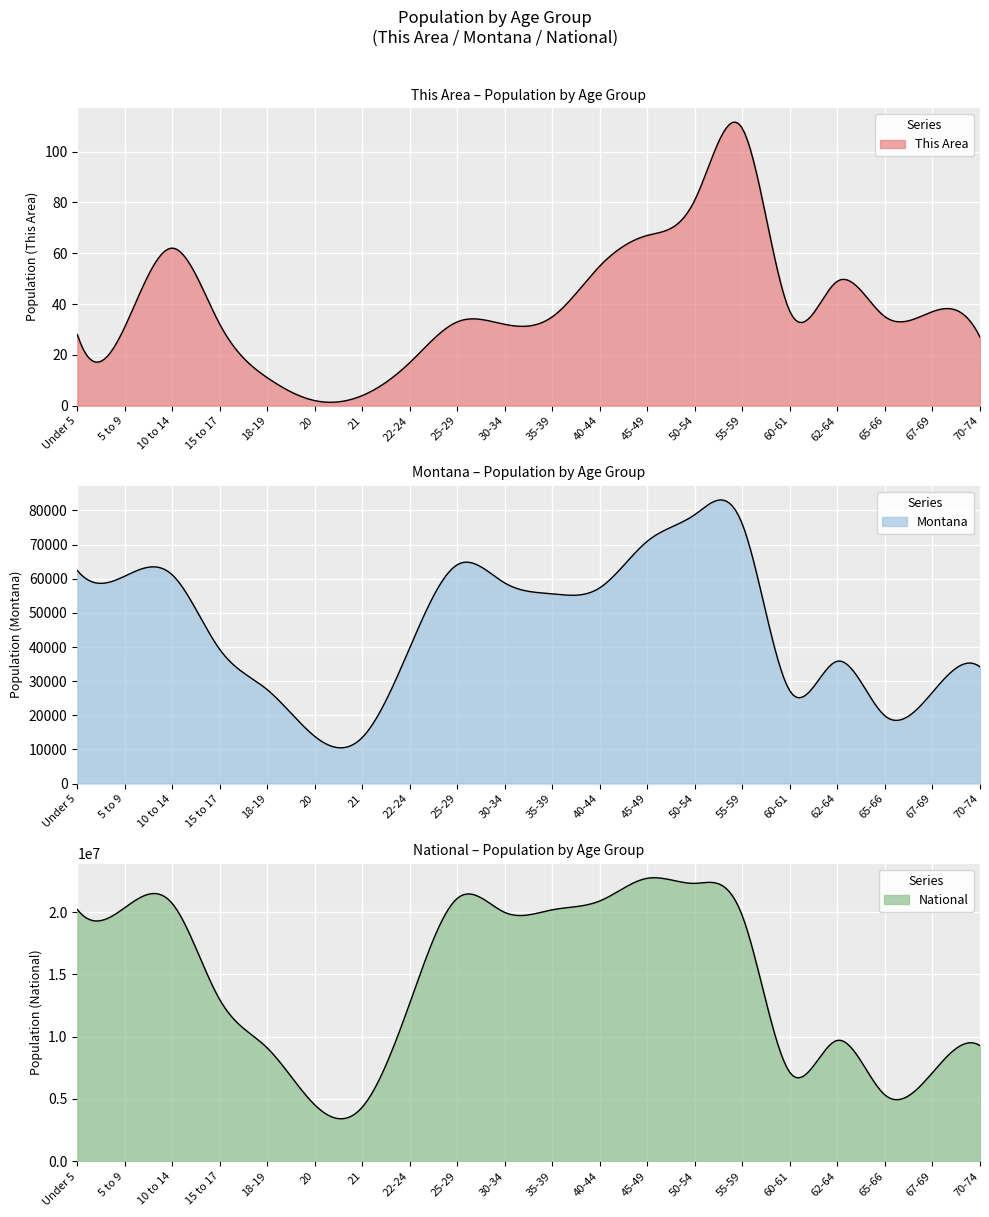

At which label does Montana first exceed 55575?

Under 5